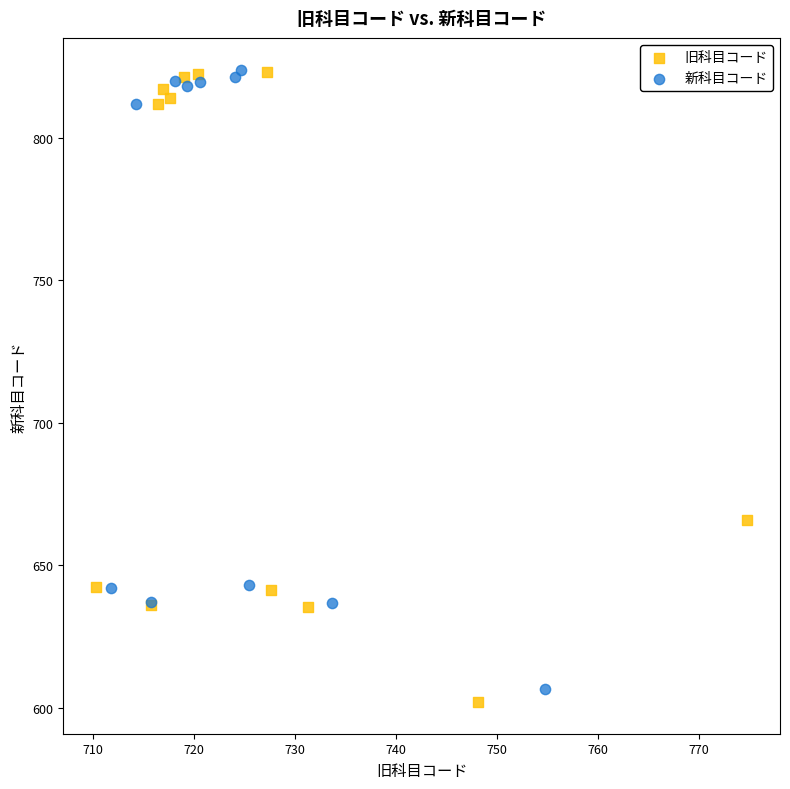

What are all the series names shown in the legend?

旧科目コード, 新科目コード